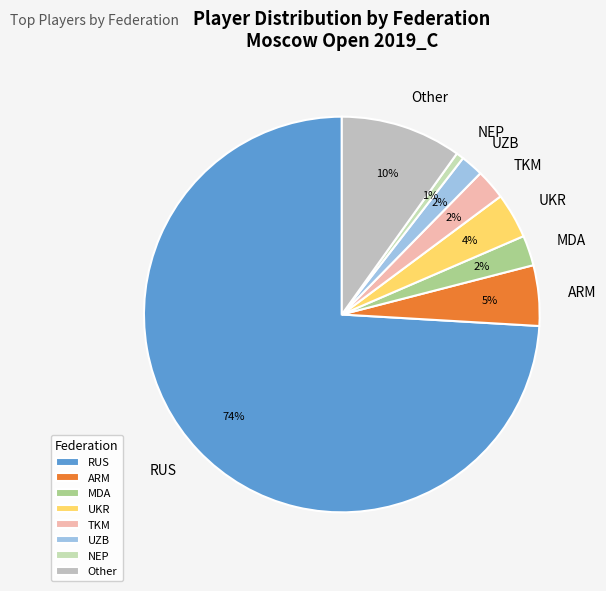

Is the sum of UKR and ARM greater than half?

No